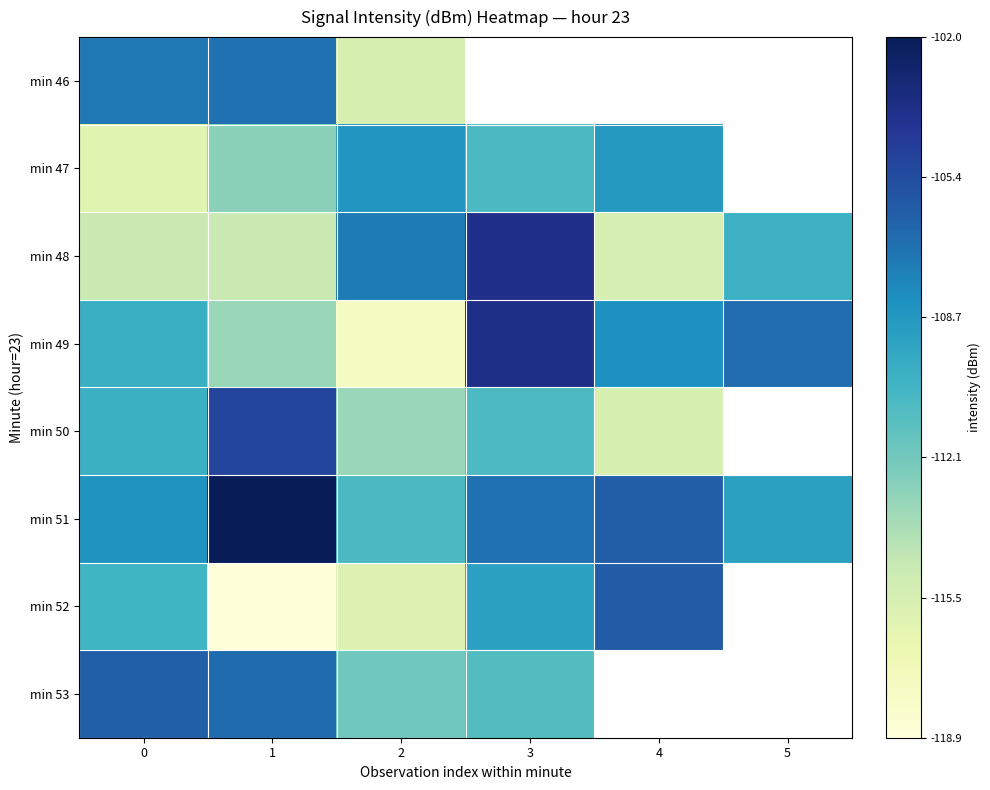

At which category is the sum across all series the highest?

1